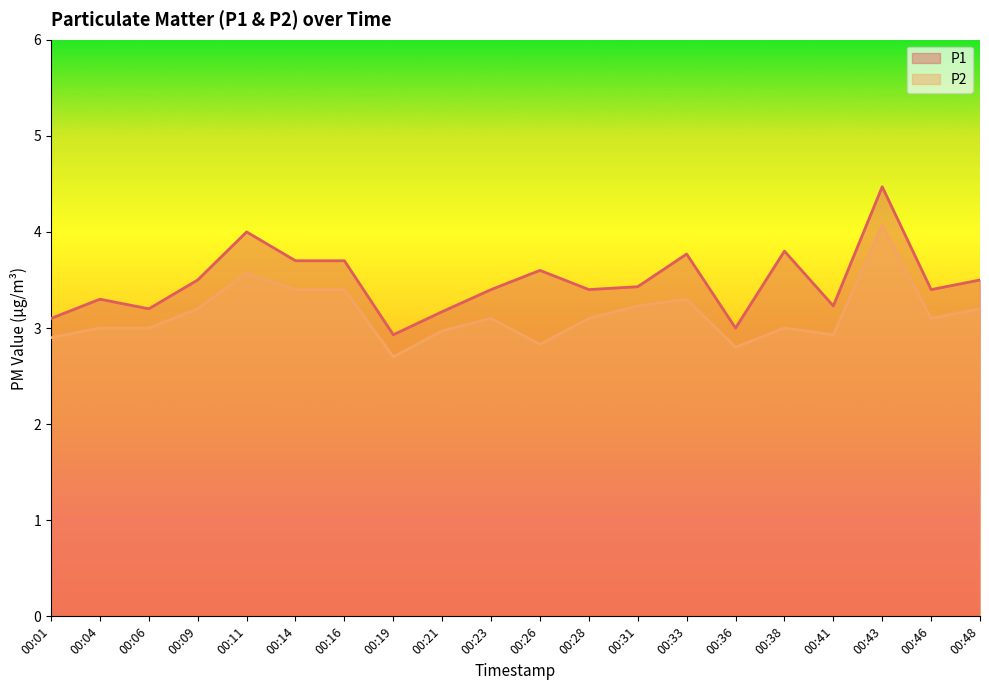

What is the lowest value of the P2 series?

2.7